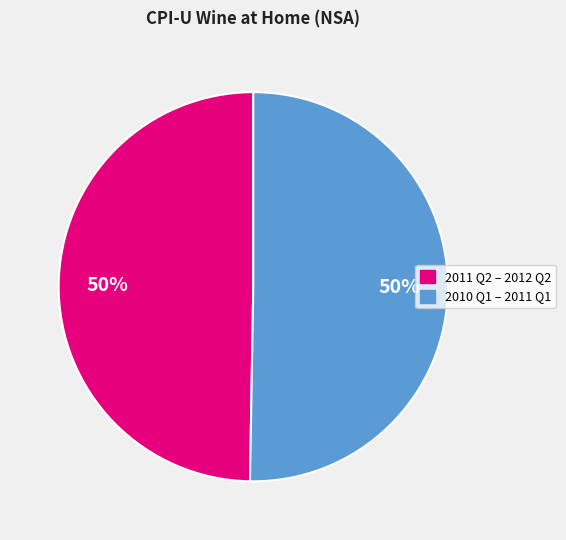

To the nearest percent, what is the average slice percentage?

50%